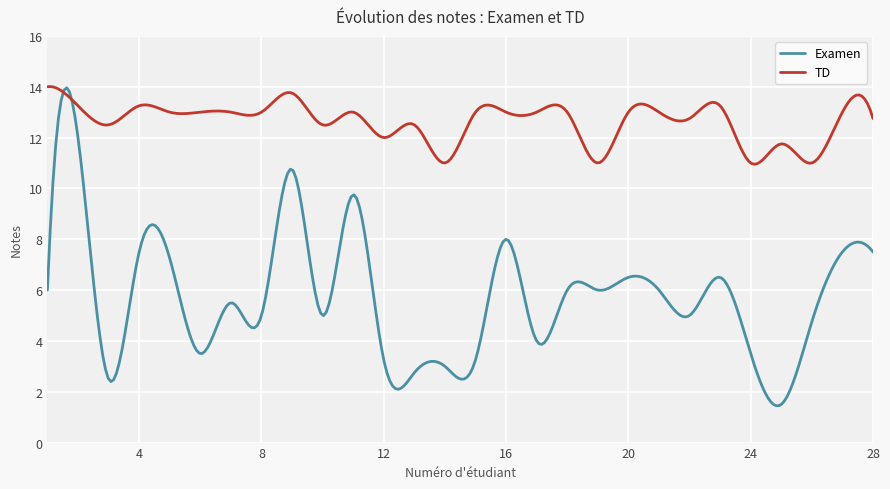

List the series in order of their overall mean, highest first.

TD, Examen